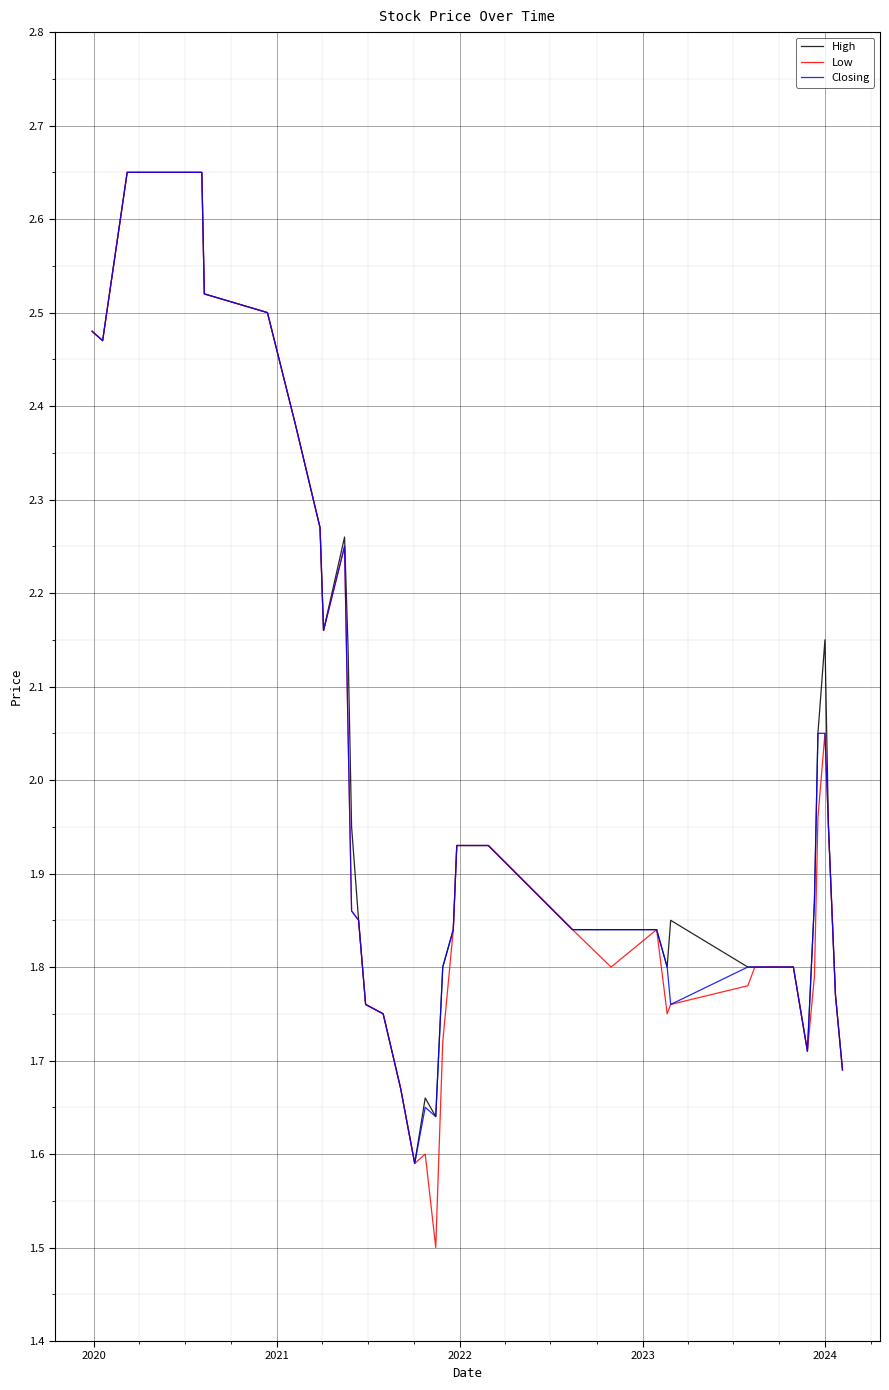

Which series has the widest spread of values?

Low